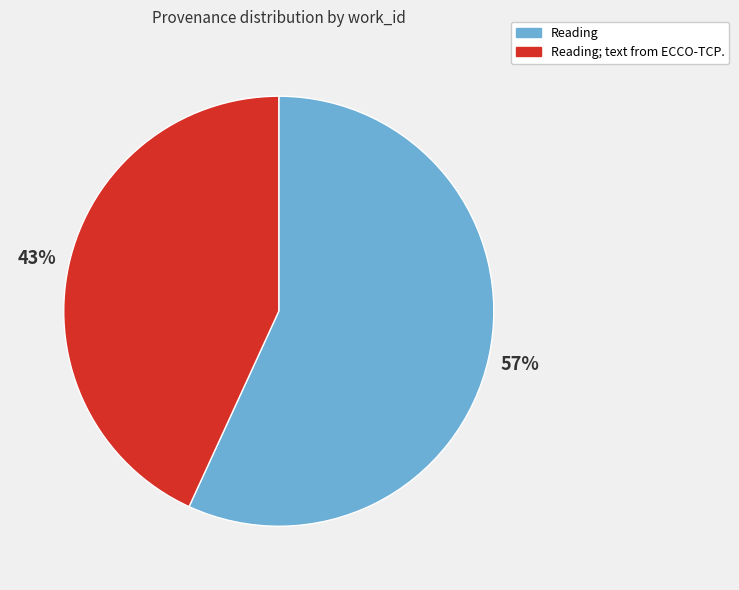

What percentage is the Reading slice, to the nearest percent?

57%